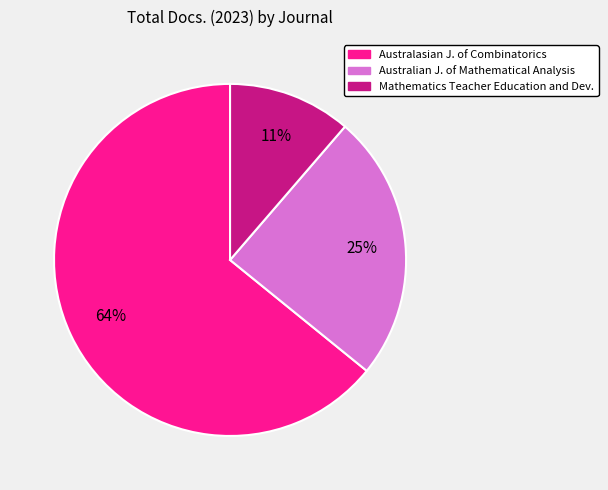

How many segments does this pie chart have?

3